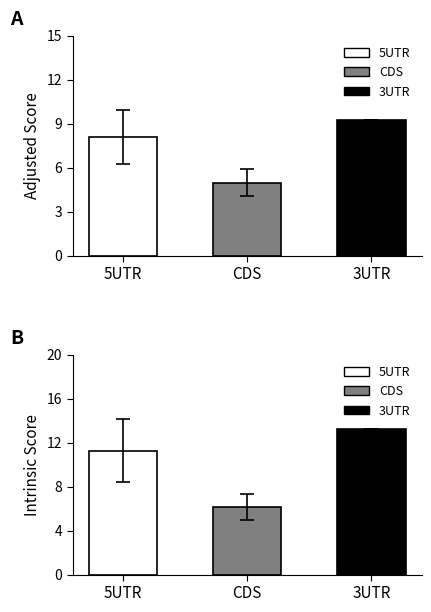

Reading left to right, extract all data points from this chart.

Adjusted Score: 8.1	5.0	9.2
Intrinsic Score: 11.3	6.1	13.2